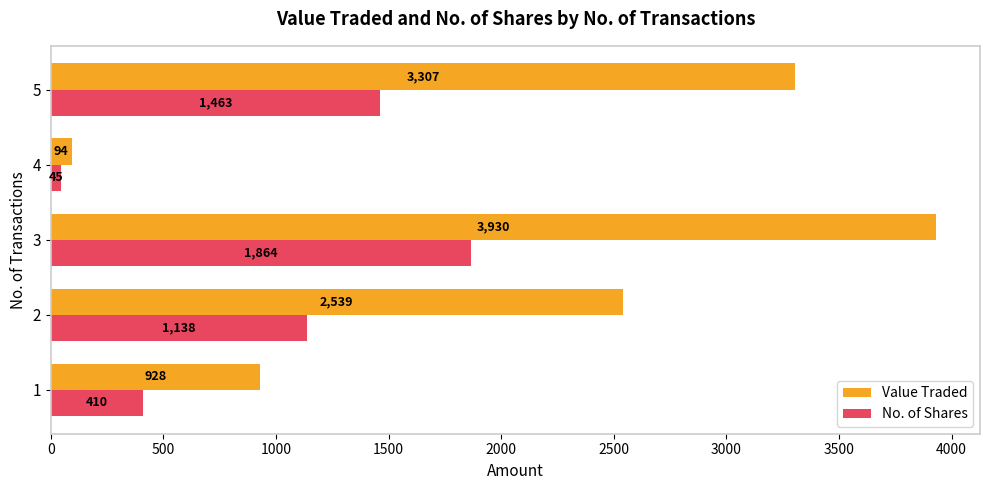

How many series are shown in this chart?

2